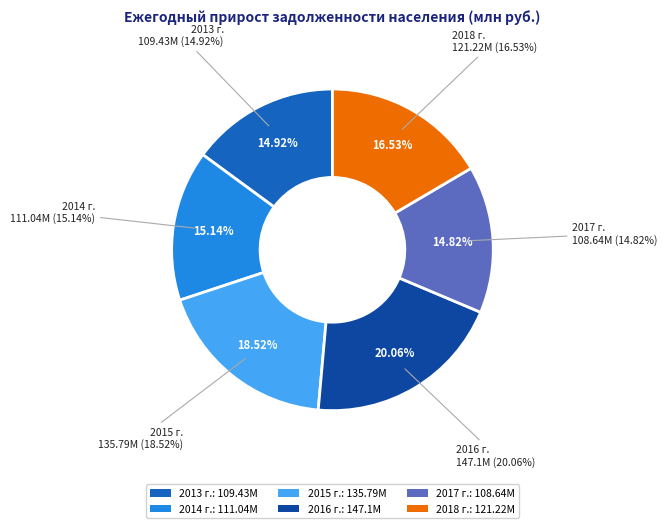

To the nearest percent, what is the combined percentage of 2014 г. and 2018 г.?

32%